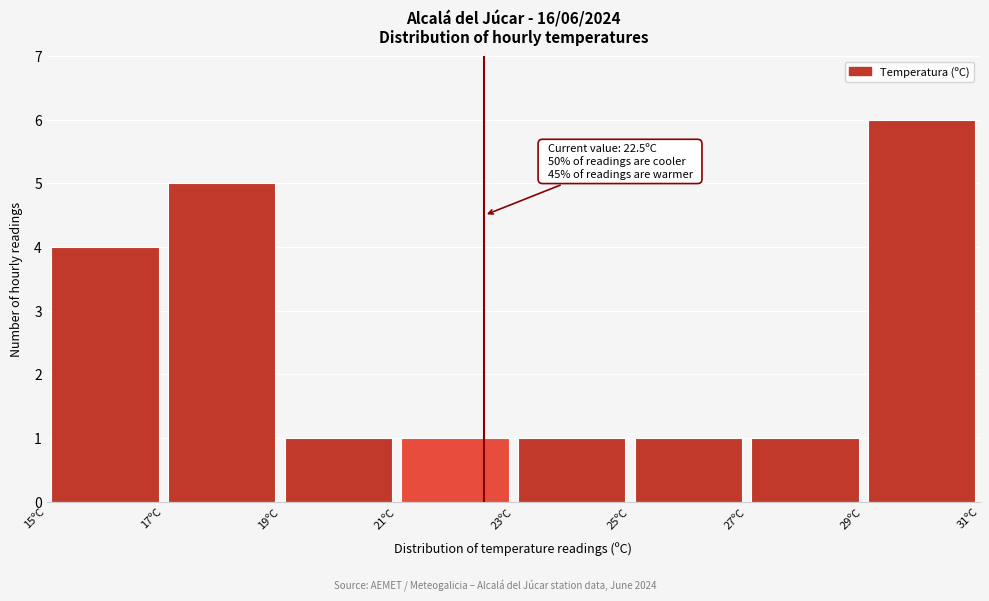

Which range on the x-axis has the tallest bar?

29 to 31